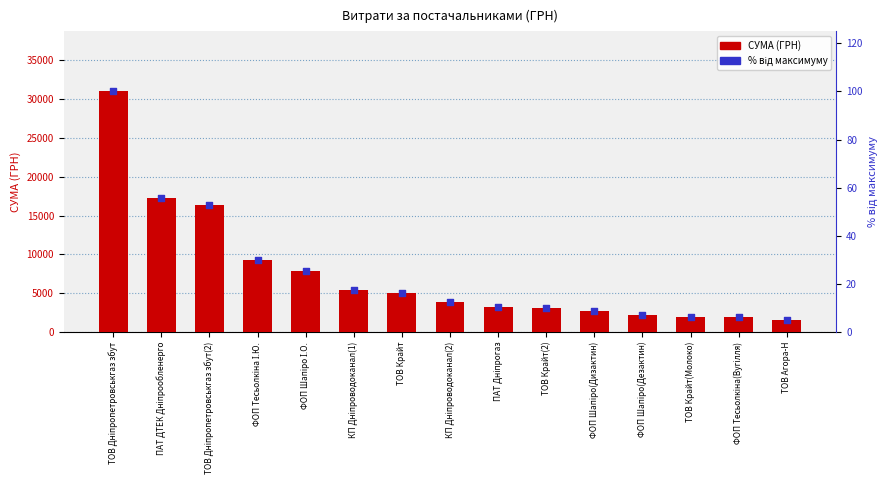

Which series contains the highest Y value?

СУМА (ГРН)